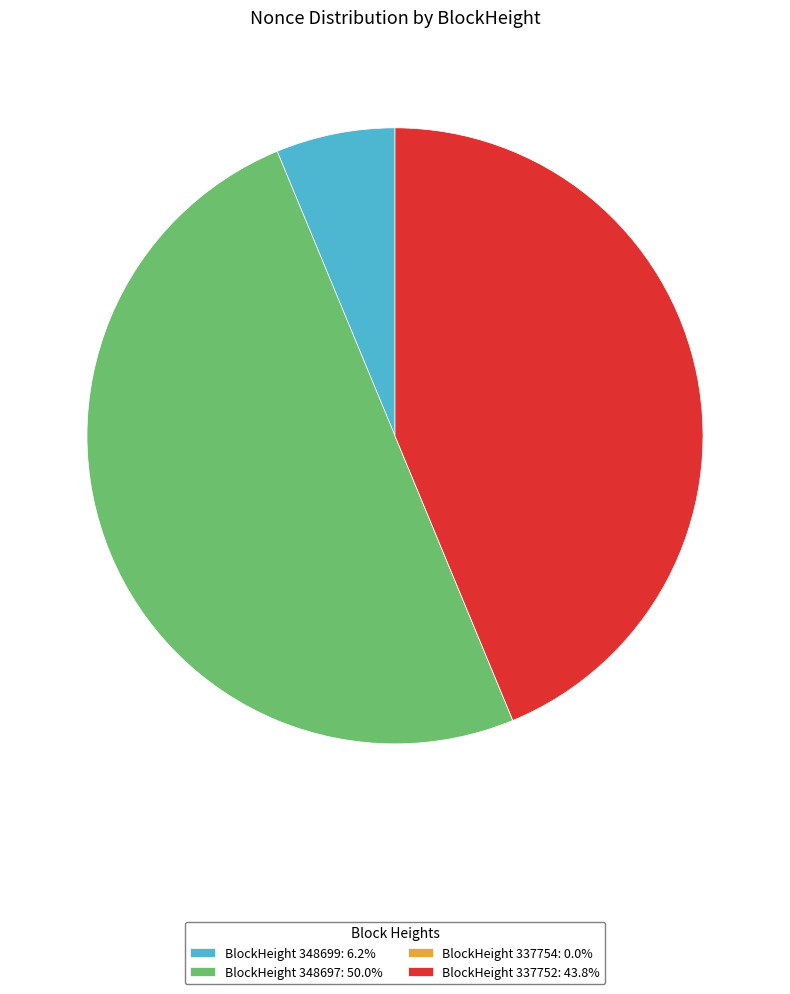

What is the ratio of the value at BlockHeight 348697: 50.0% to the value at BlockHeight 348699: 6.2%?

8.0